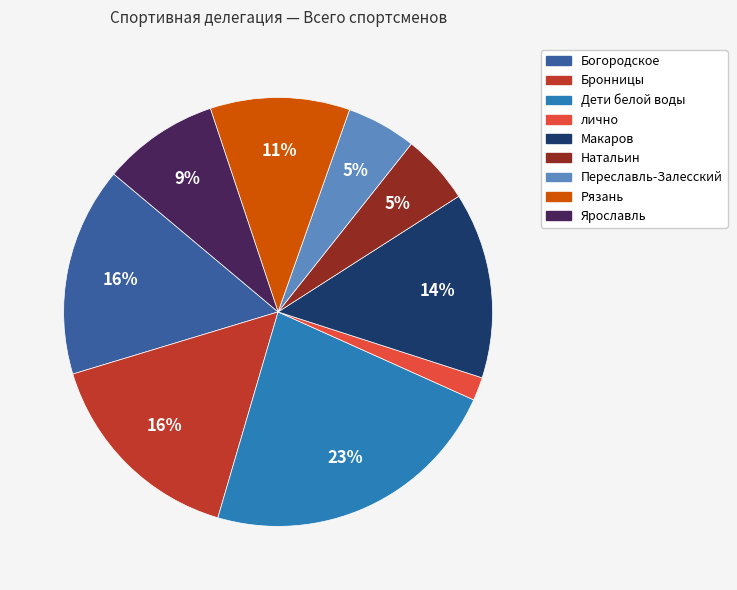

Which category has the biggest portion of the pie?

Дети белой воды